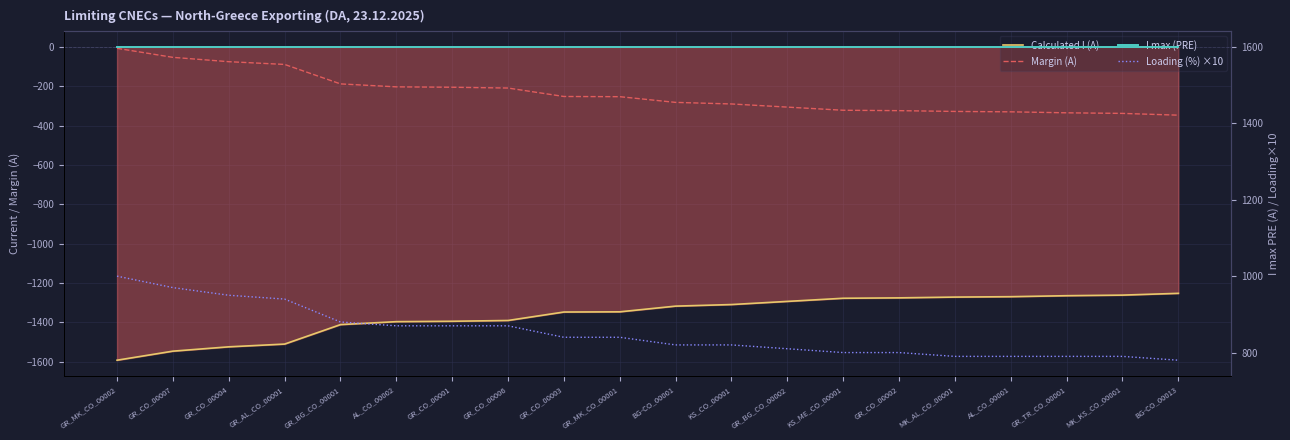

At which category is the sum across all series the highest?

GR_MK_CO_00002